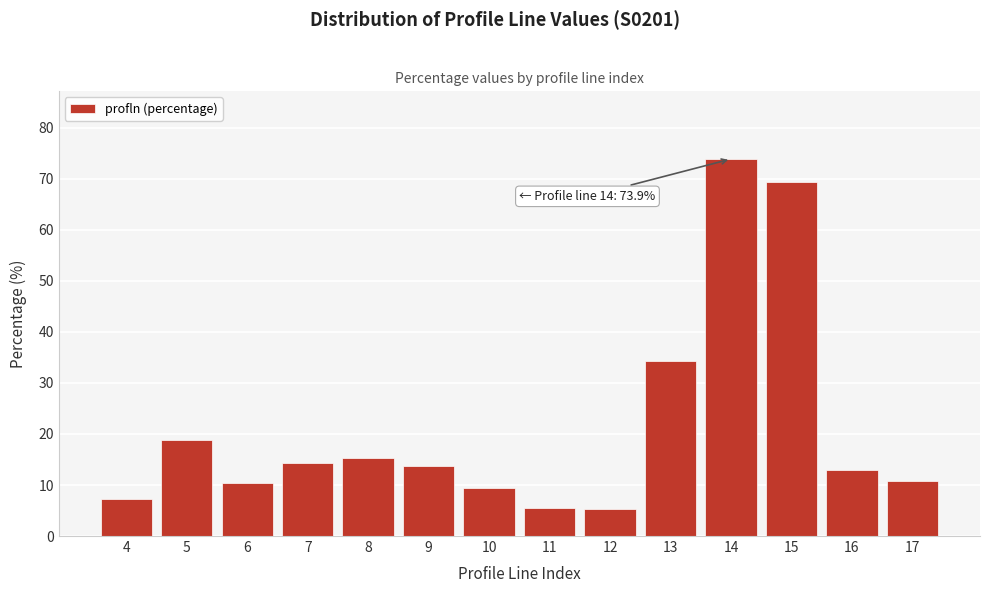

What is the difference between the maximum and minimum values?

68.6